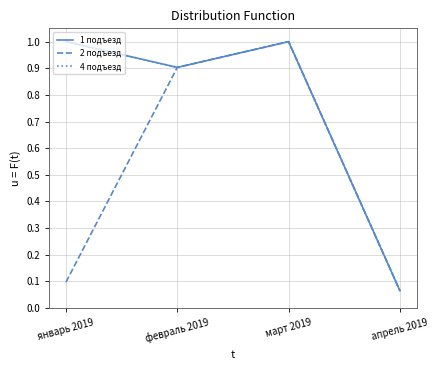

Does the chart have visible grid lines?

Yes